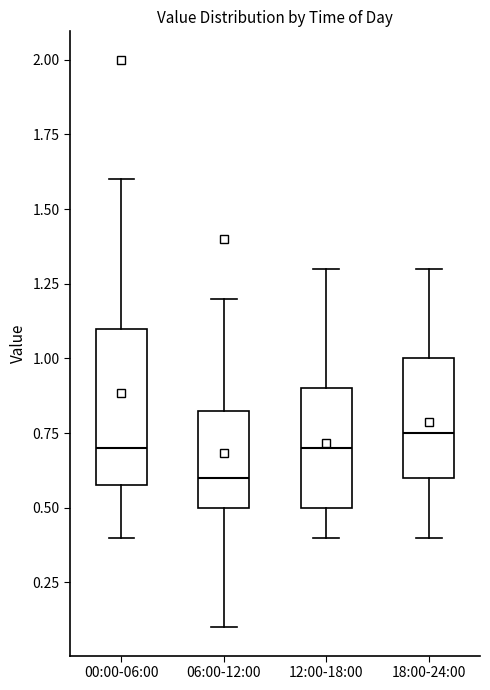

Comparing the boxes themselves (not the whiskers), which one is the tallest?

00:00-06:00